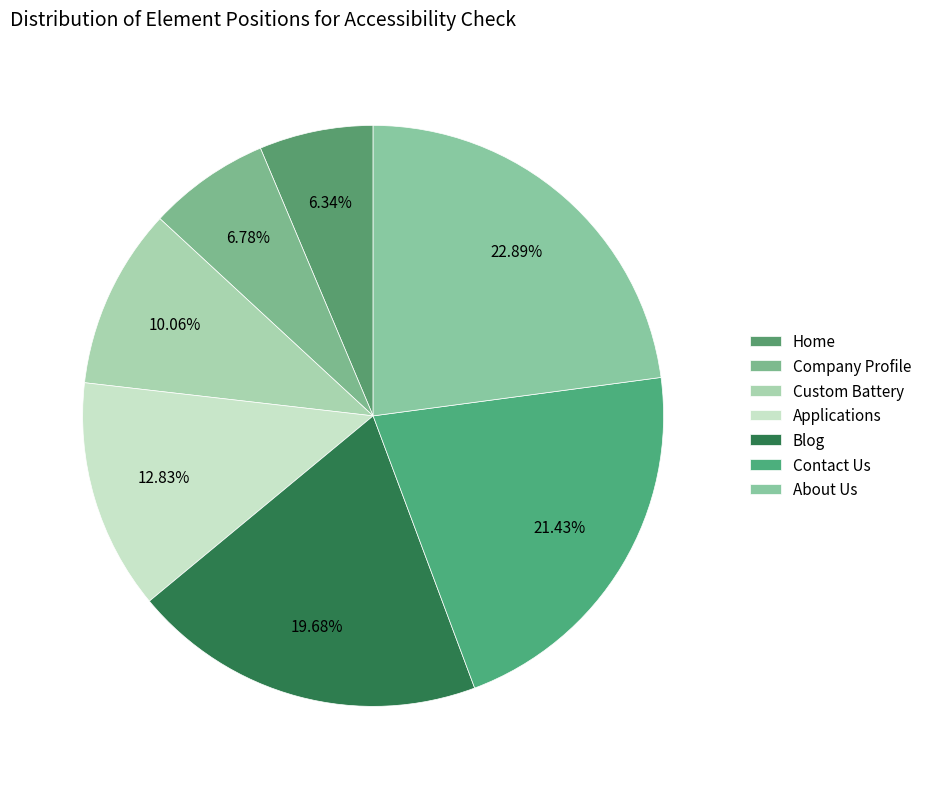

How many segments does this pie chart have?

7